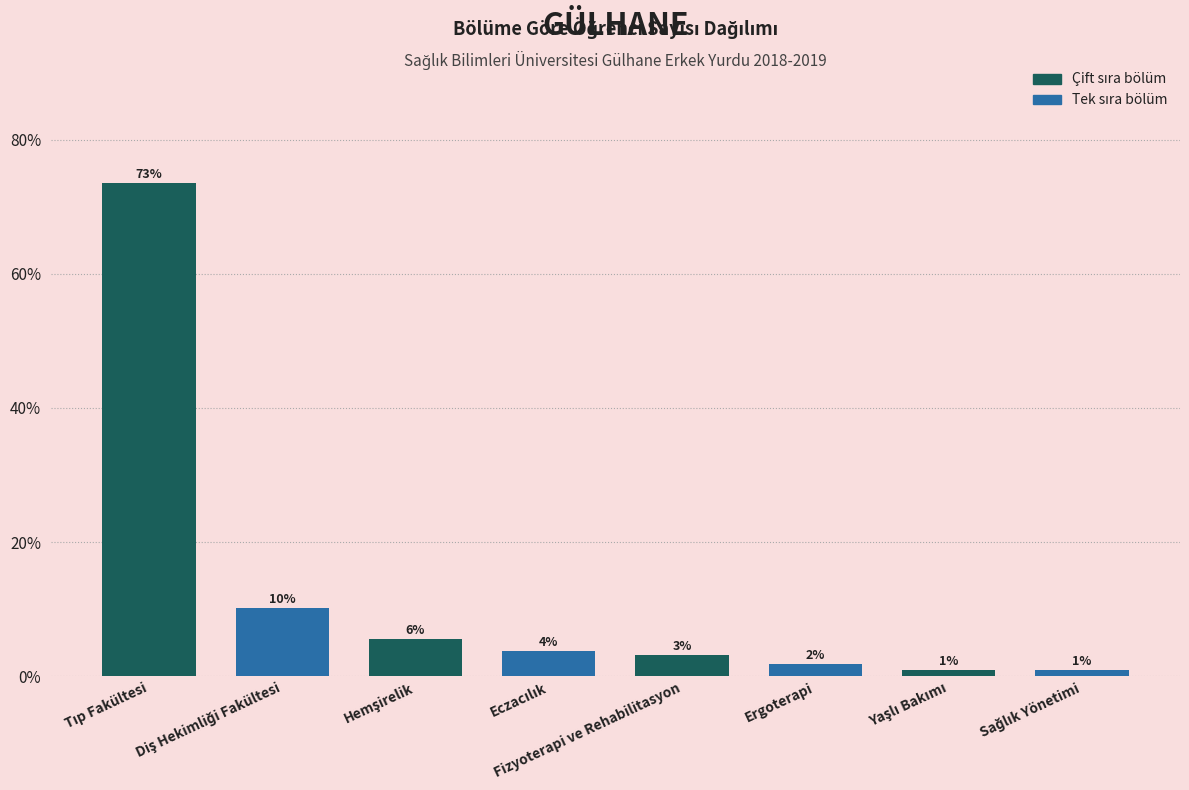

What is the change in value from Hemşirelik to Fizyoterapi ve Rehabilitasyon?

-2.3